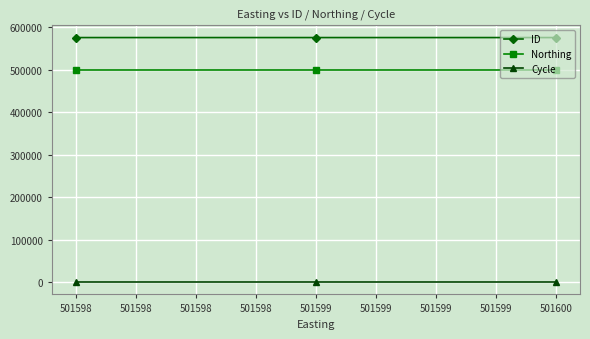

What is the value of the Cycle point at the 1st from the left?

3